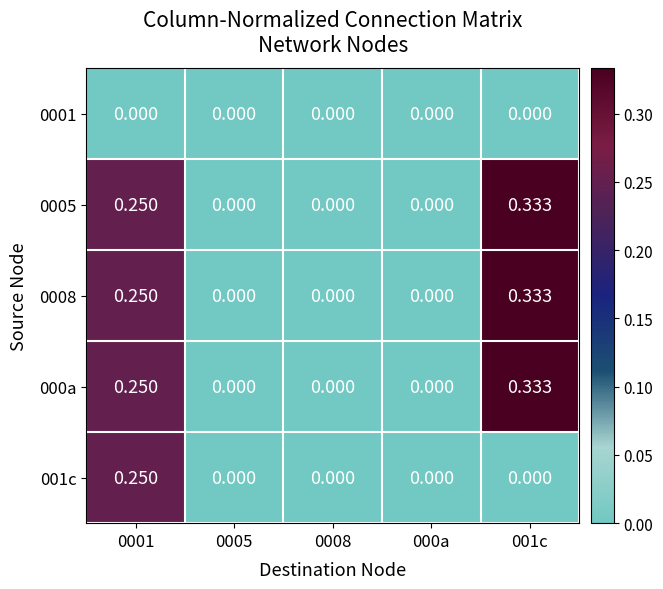

Between 0005 and 000a, which series saw the biggest shift?

0001